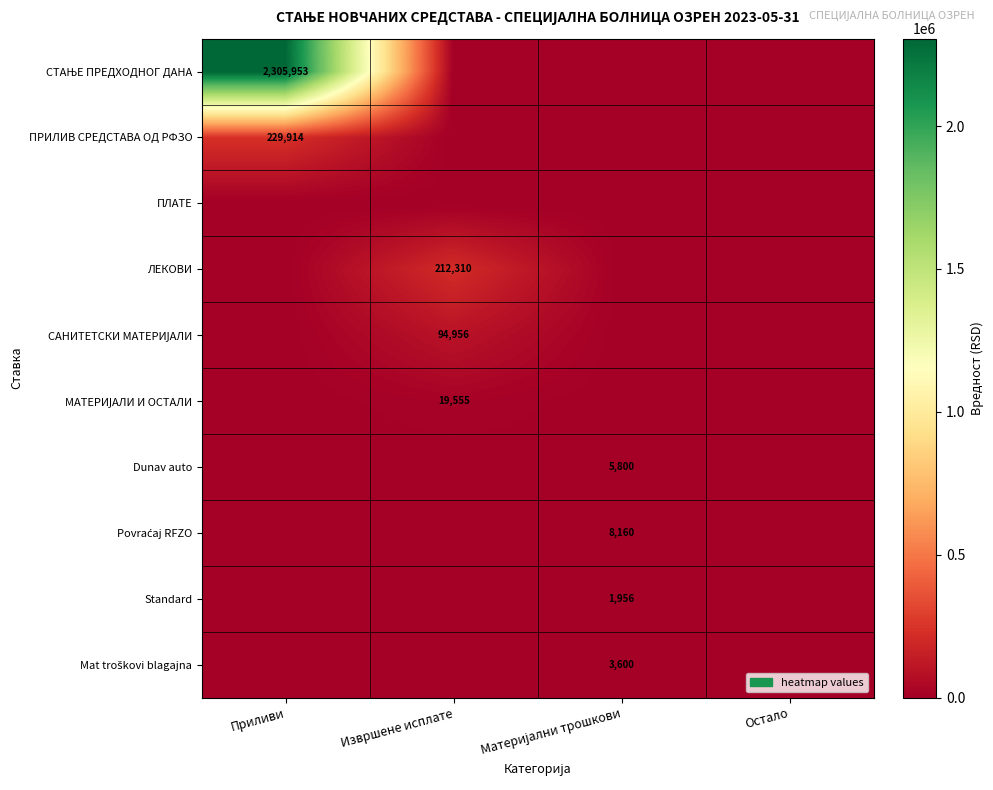

The ЛЕКОВИ series shows 78577 at Извршене исплате. True or false?

False